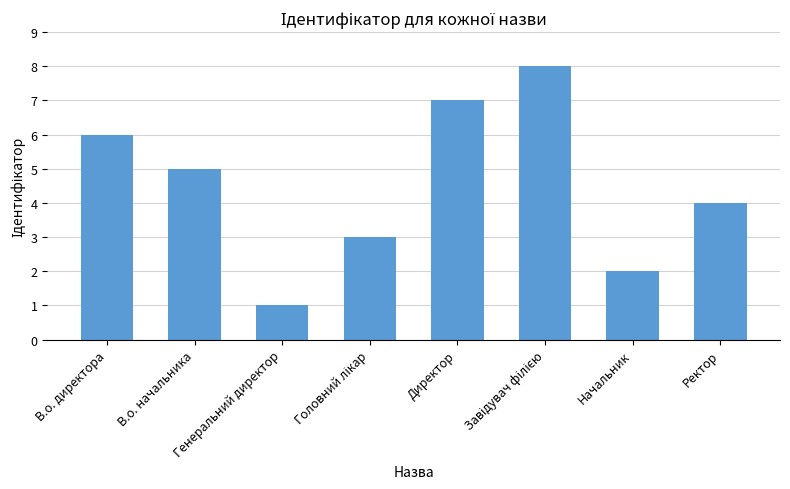

Reading left to right, list all the values displayed in this chart.

6	5	1	3	7	8	2	4